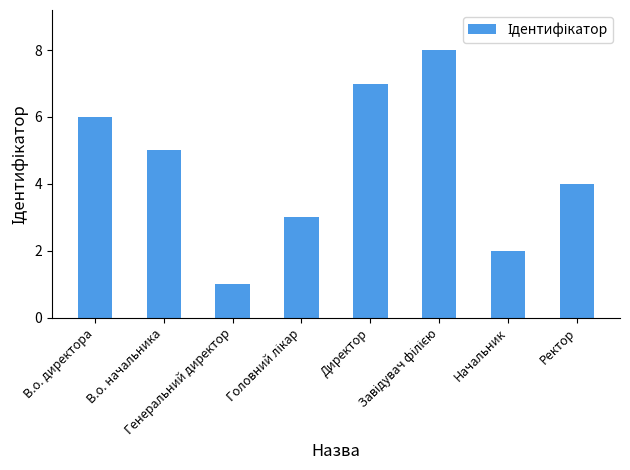

What value does the data have at В.о. начальника?

5